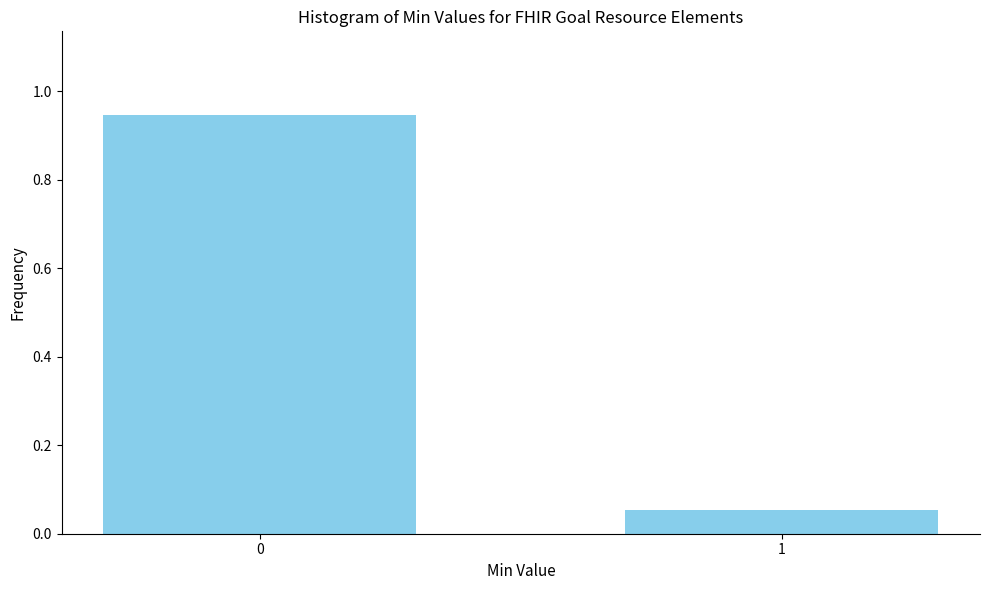

List the labels in order of value, largest first.

0, 1